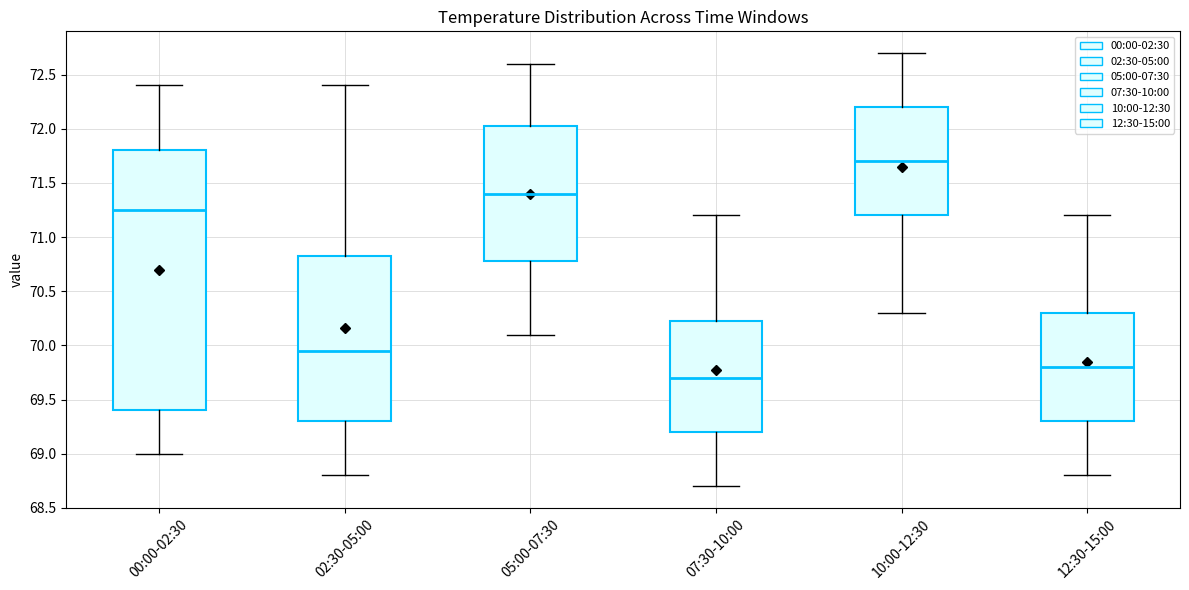

Where is the upper edge of the box for 02:30-05:00 on the y-axis? The values are not printed on the chart, so give them approximately, as read against the axis.

70.85